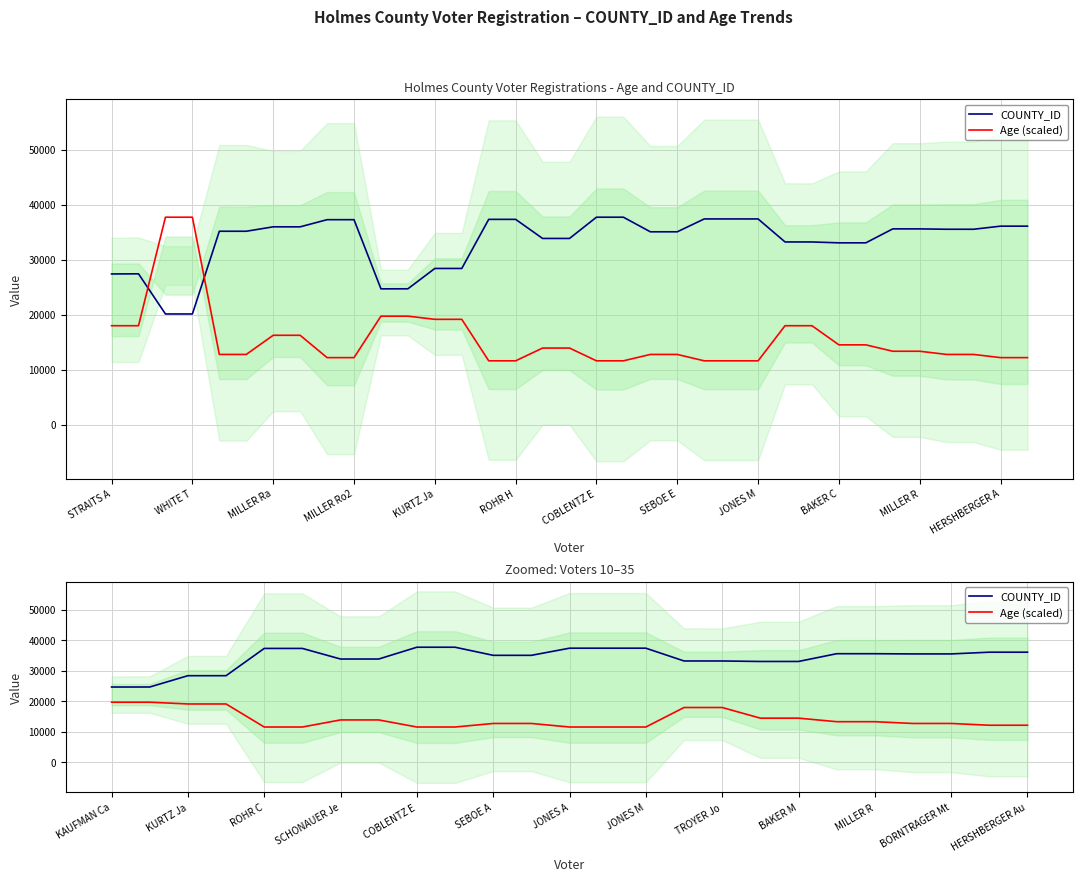

What is the value of the Age (scaled) point at the 14th from the left?

11603.1